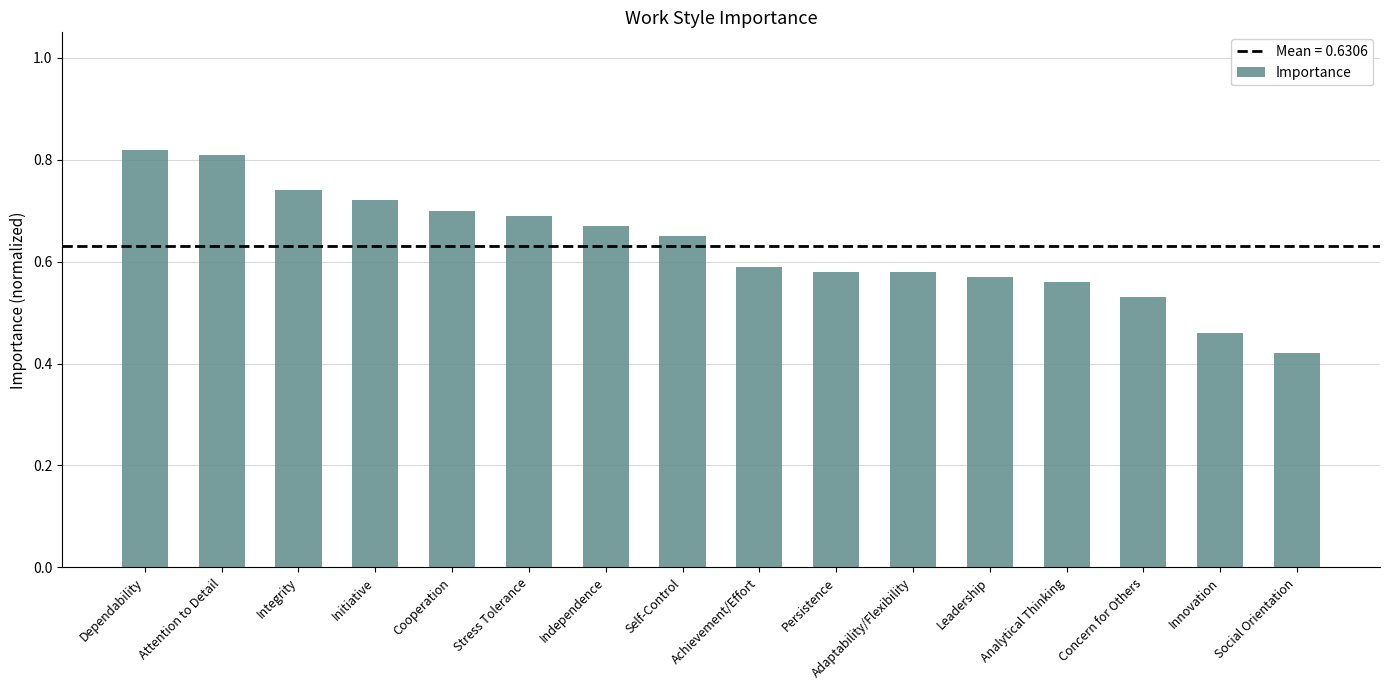

Where is the data nearest to the value 0?

Social Orientation